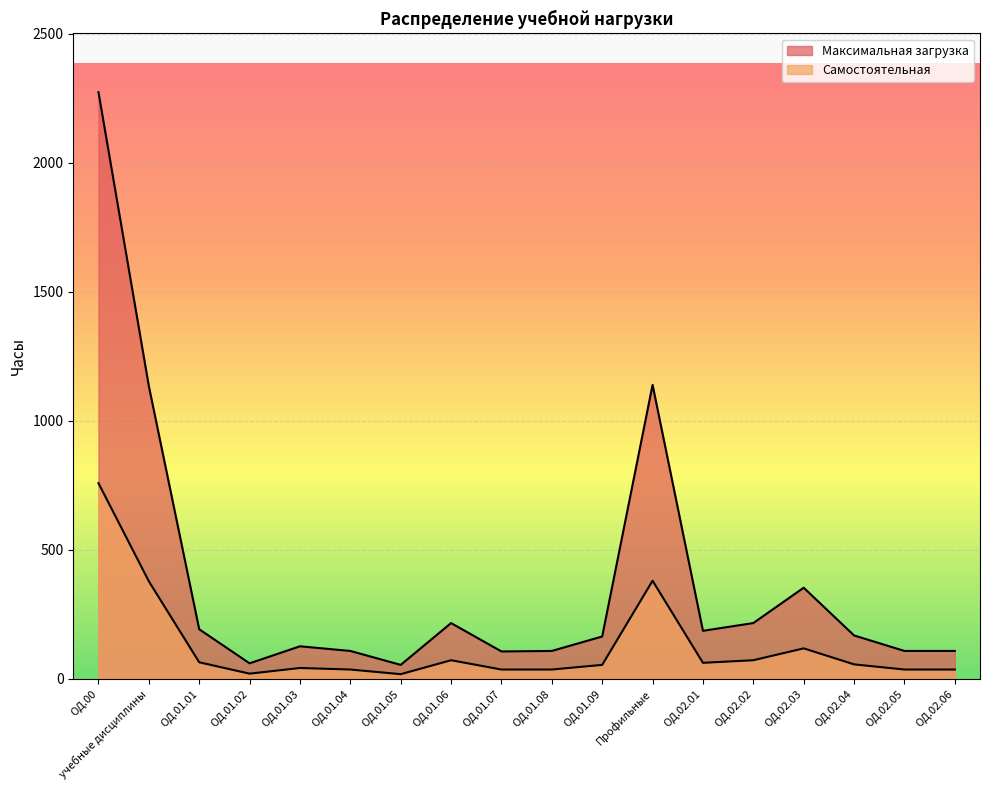

What is the difference between the Максимальная загрузка values at ОД.01.02 and Профильные?

1079